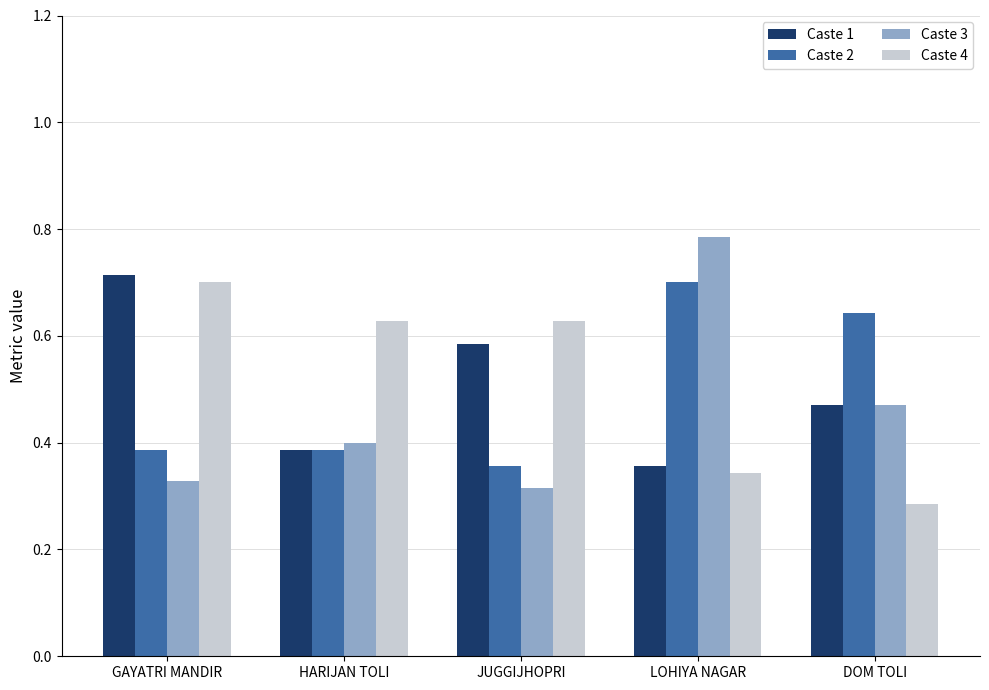

Count the number of categories in the chart.

5